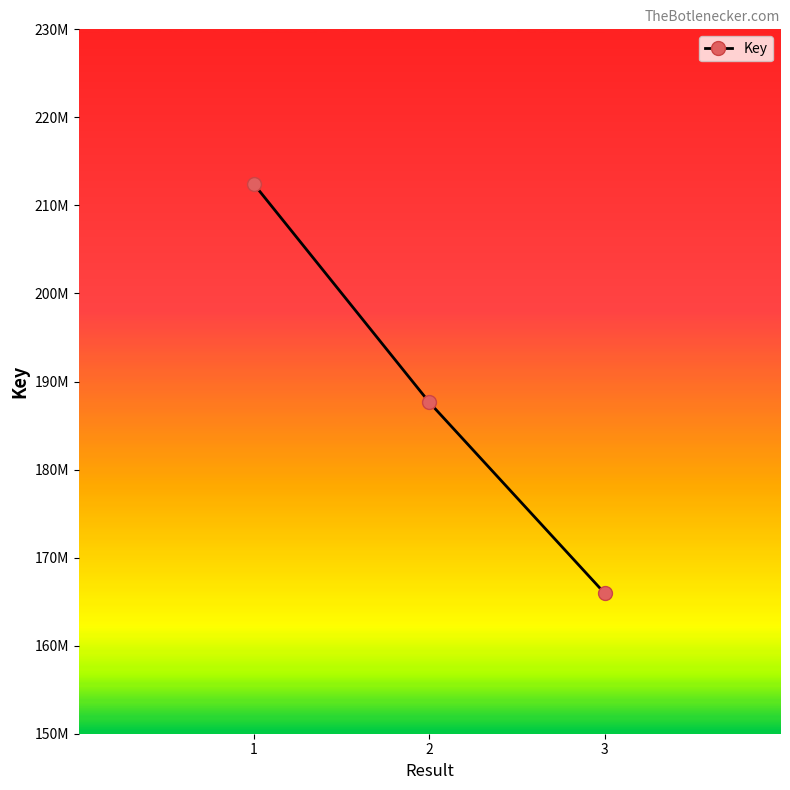

What is the minimum value shown in the chart?

165950338